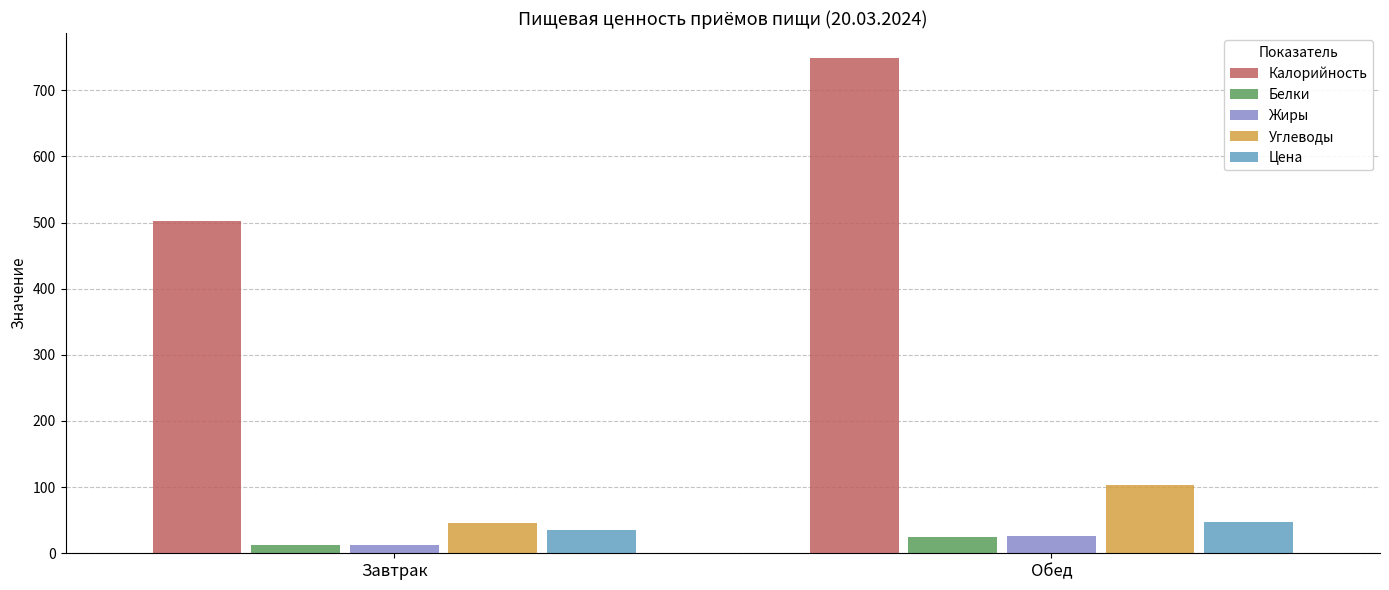

How many bars are there in each group?

5